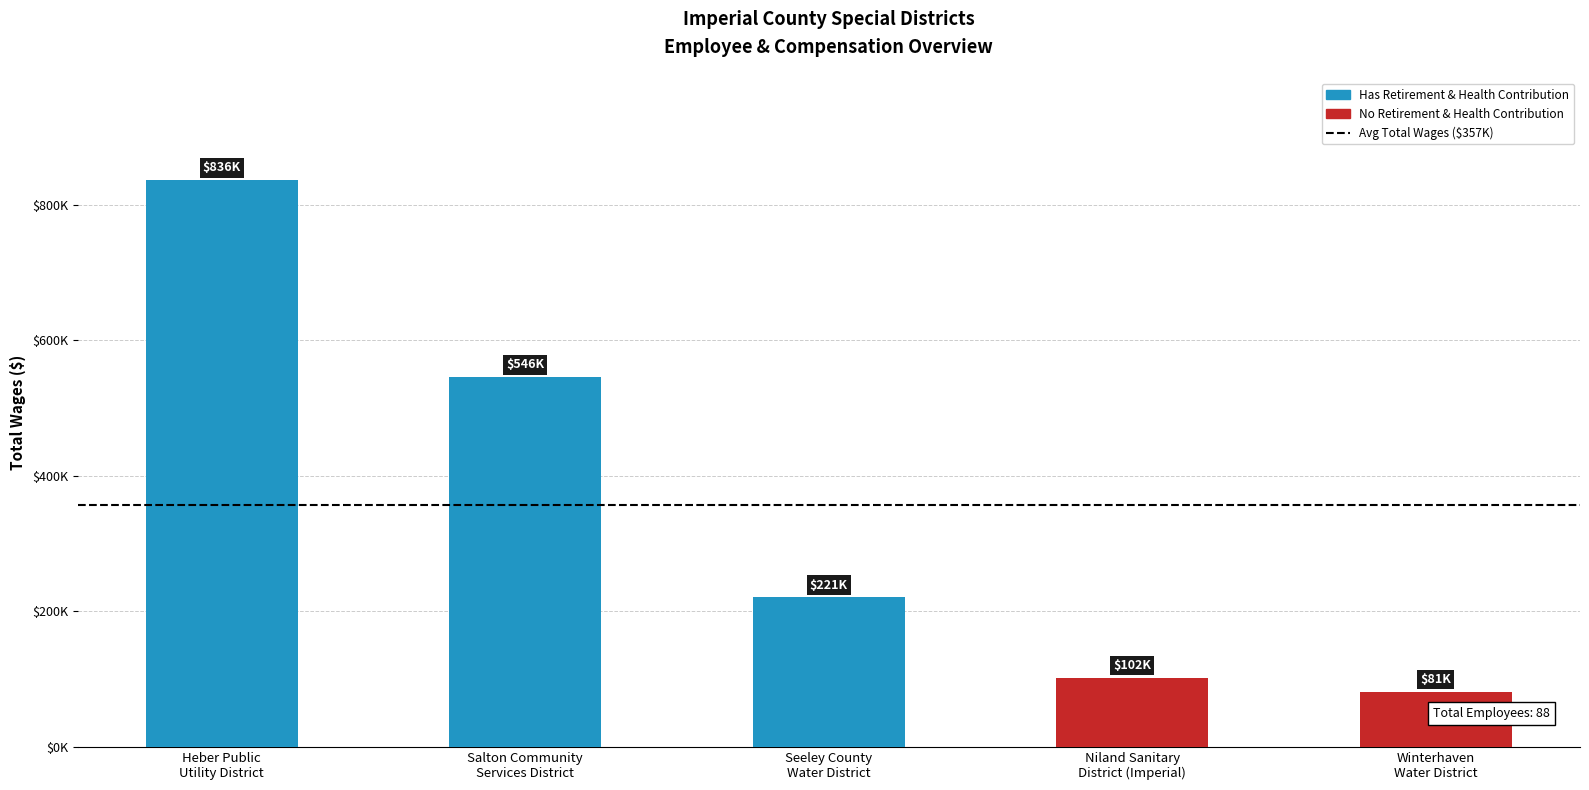

Are the bars horizontal?

No